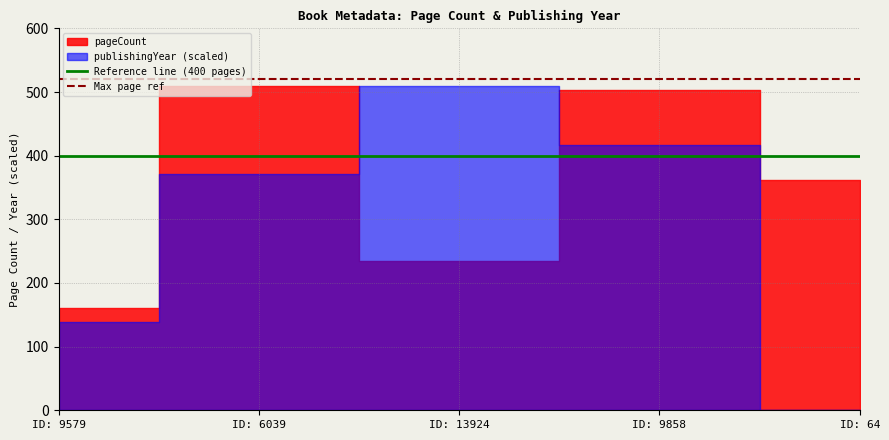

What is the value of the Max page ref point at the 2nd from the left?

520